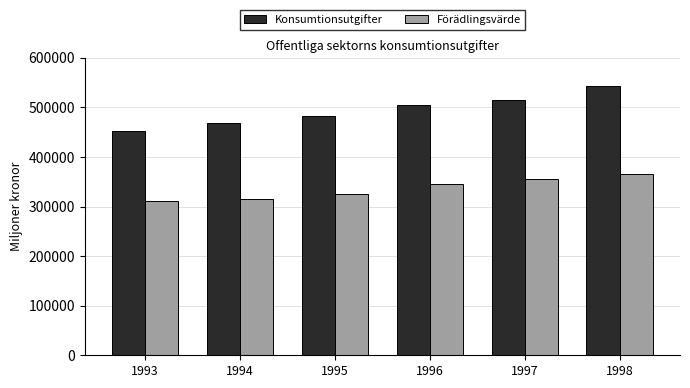

The value of Konsumtionsutgifter at 1997 is 515850. True or false?

True